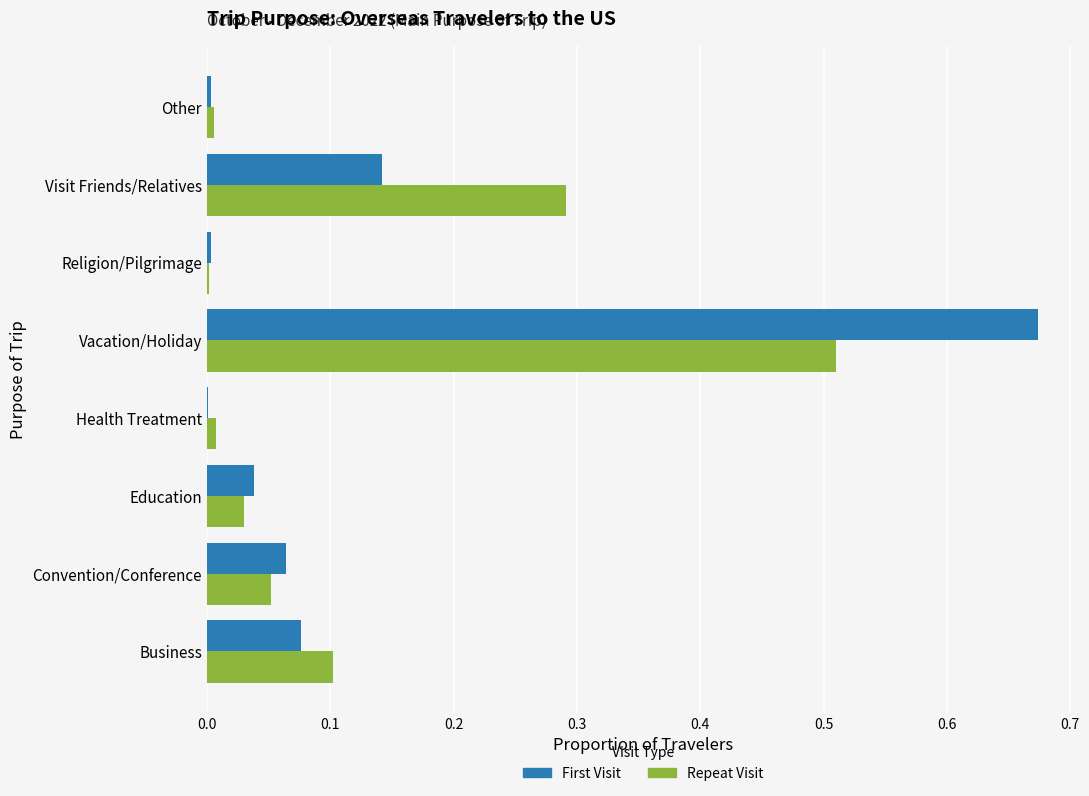

The Repeat Visit series shows 0.0 at Health Treatment. True or false?

True